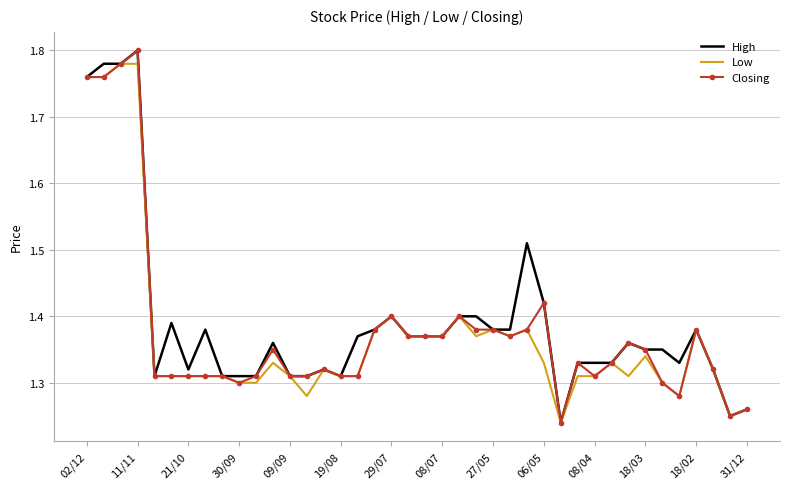

Rank the series by their maximum value, from lowest to highest.

Low, High, Closing